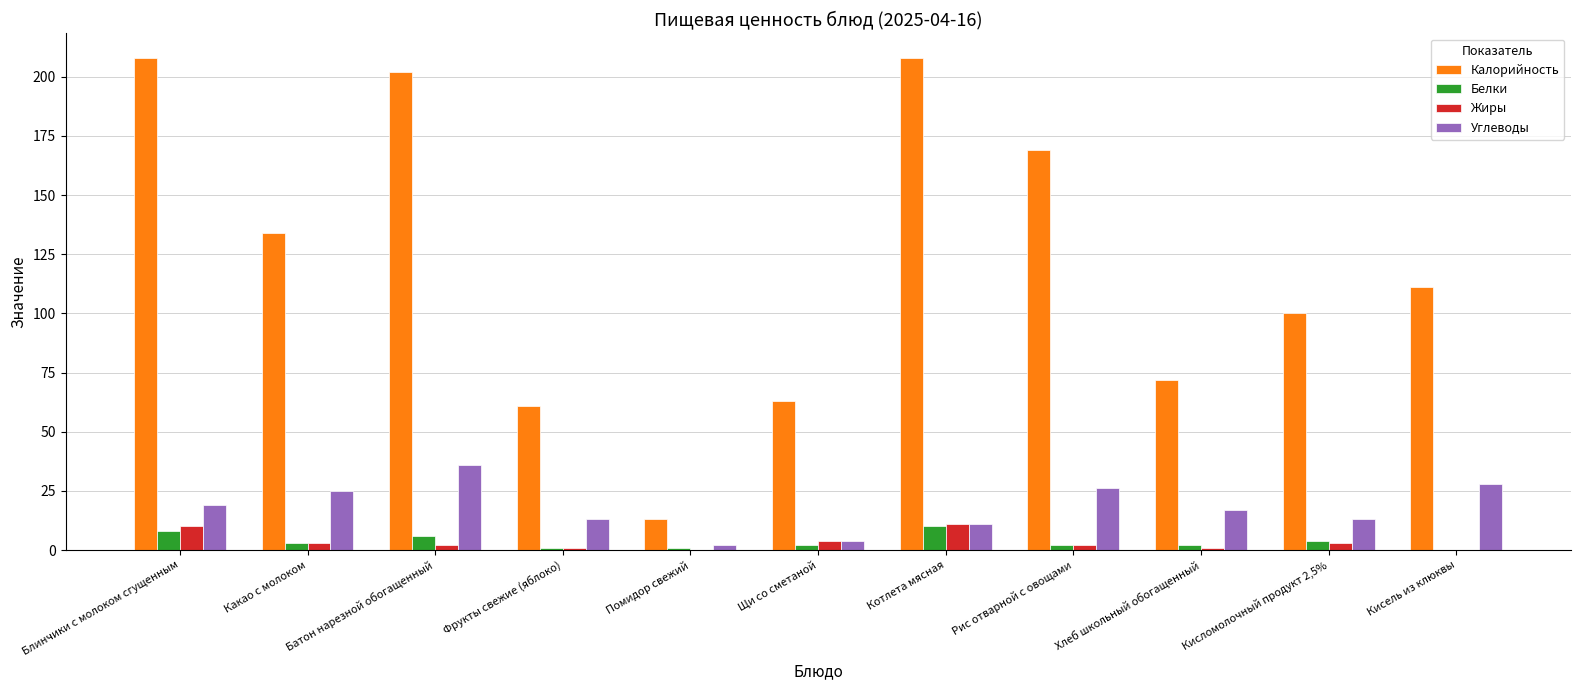

How many distinct data groups are displayed?

4